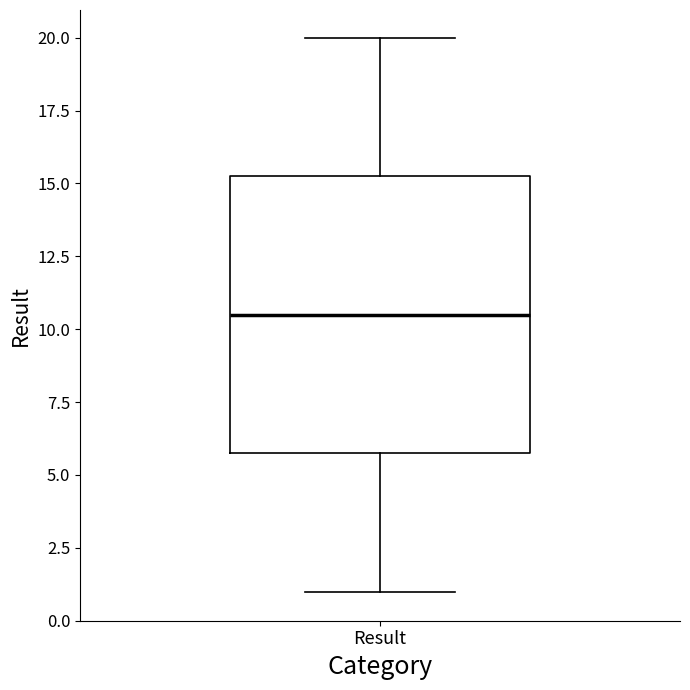

Transcribe this box plot: give where the median line is, the range the box spans, and where the two whiskers end, as read against the y-axis. The values are not printed on the chart, so give them approximately, as read against the axis.

median 10.5, box 6.0 to 15.5, whiskers 1.0 to 20.0